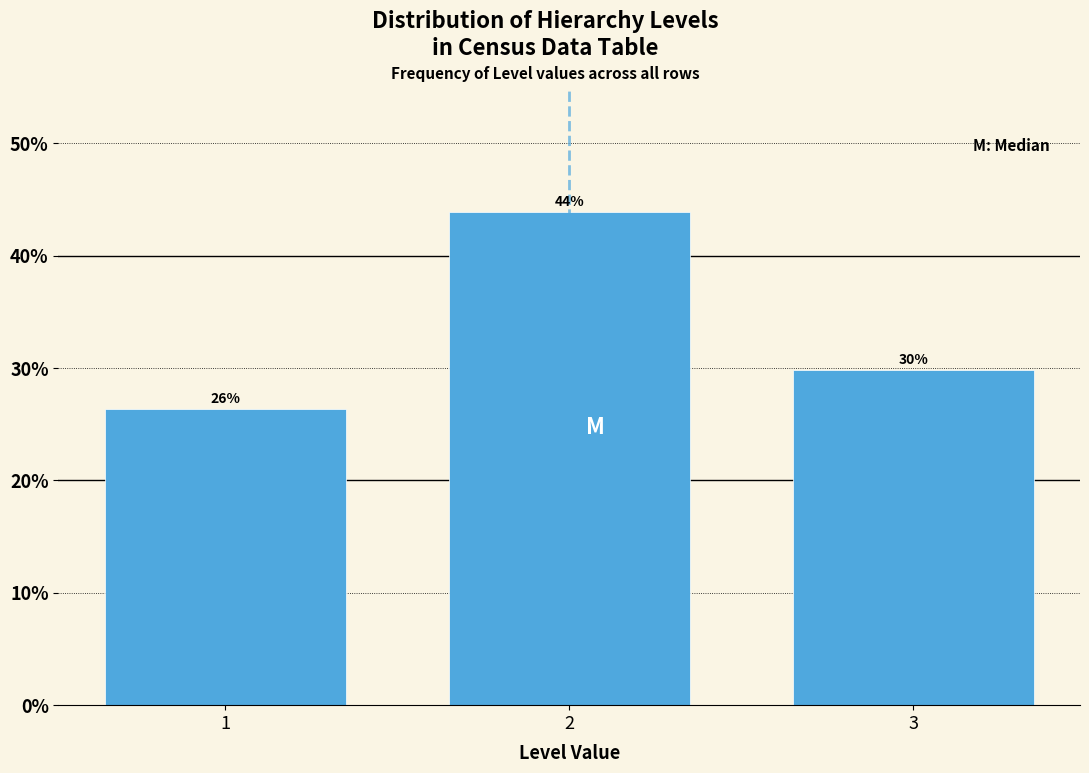

How many bars are there in total?

3